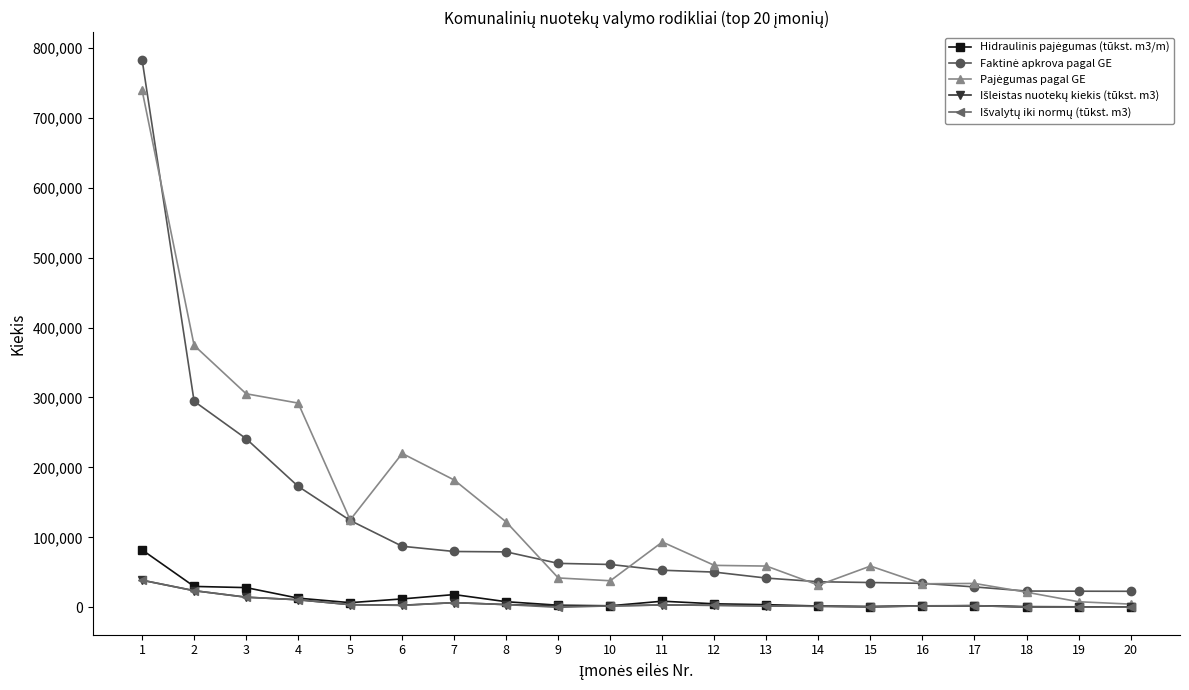

Rank the series by their maximum value, from lowest to highest.

Išleistas nuotekų kiekis (tūkst. m3), Išvalytų iki normų (tūkst. m3), Hidraulinis pajėgumas (tūkst. m3/m), Pajėgumas pagal GE, Faktinė apkrova pagal GE